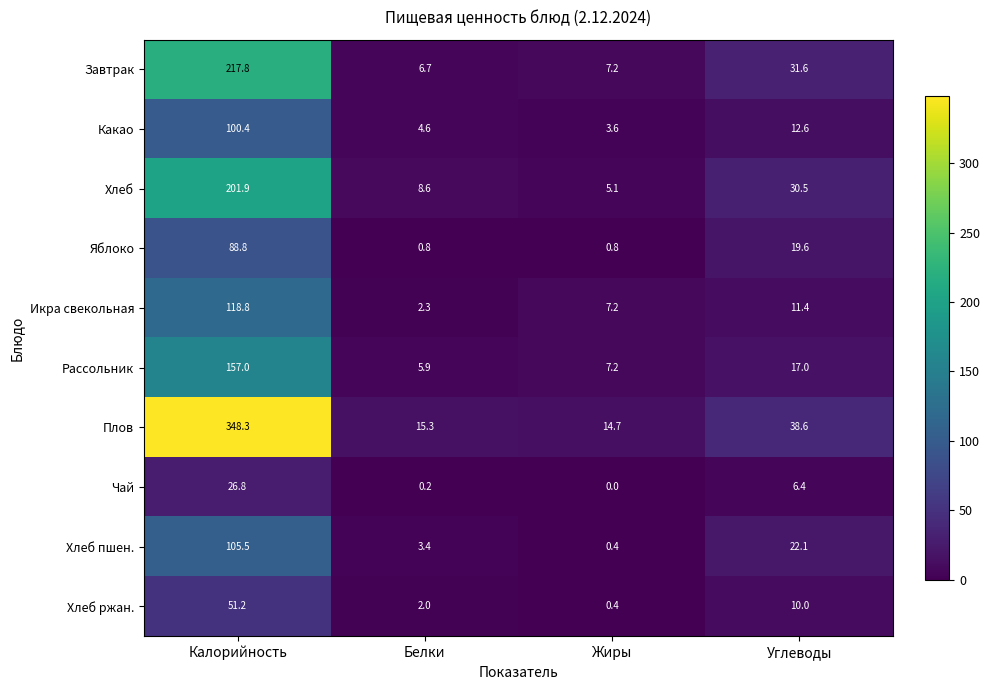

At which category is the sum across all series the highest?

Калорийность